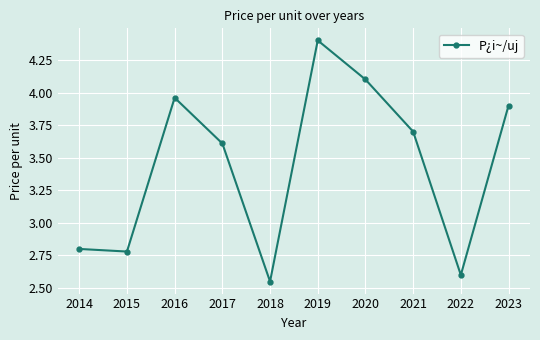

True or false: the data shows 4.4 at 2019.

True